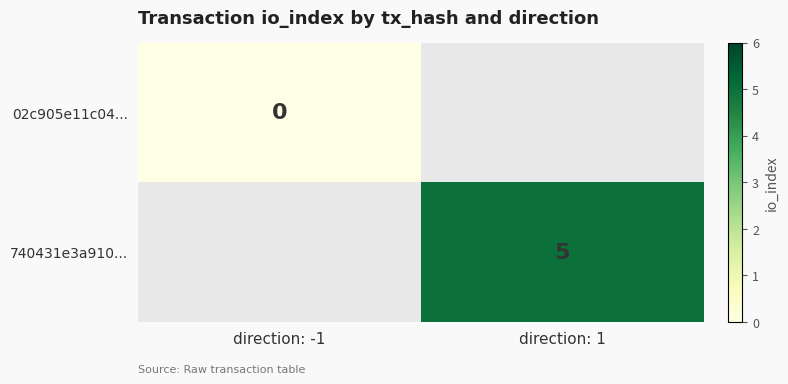

Is the value of 02c905e11c04... at direction: 1 greater than the value of 740431e3a910... at direction: 1?

No